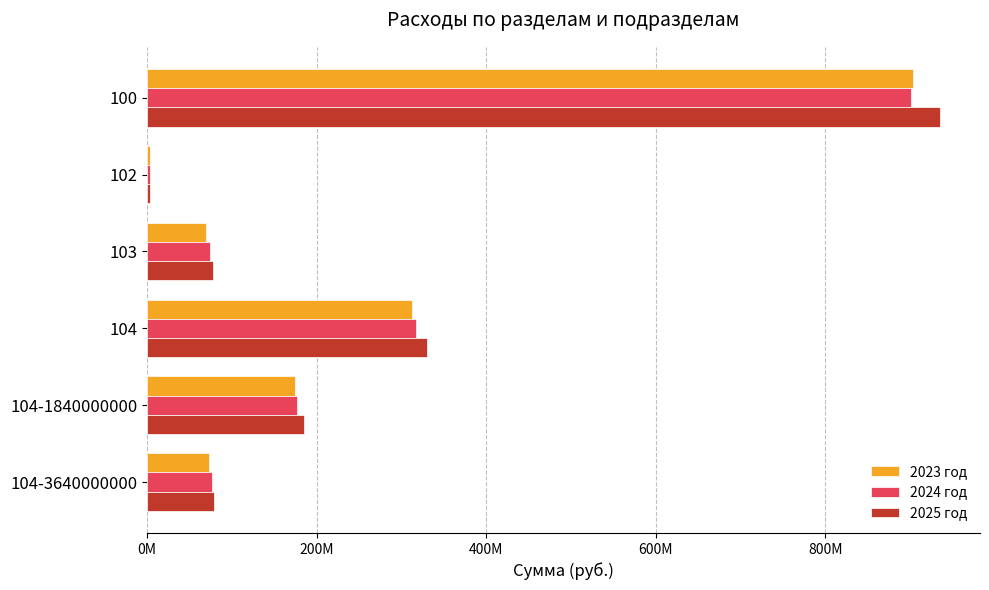

What are all the series names shown in the legend?

2023 год, 2024 год, 2025 год